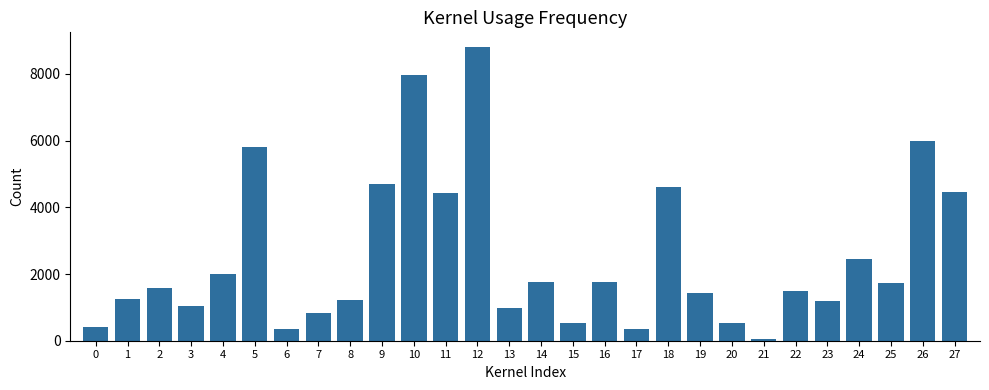

How many data points are above 1576?

14